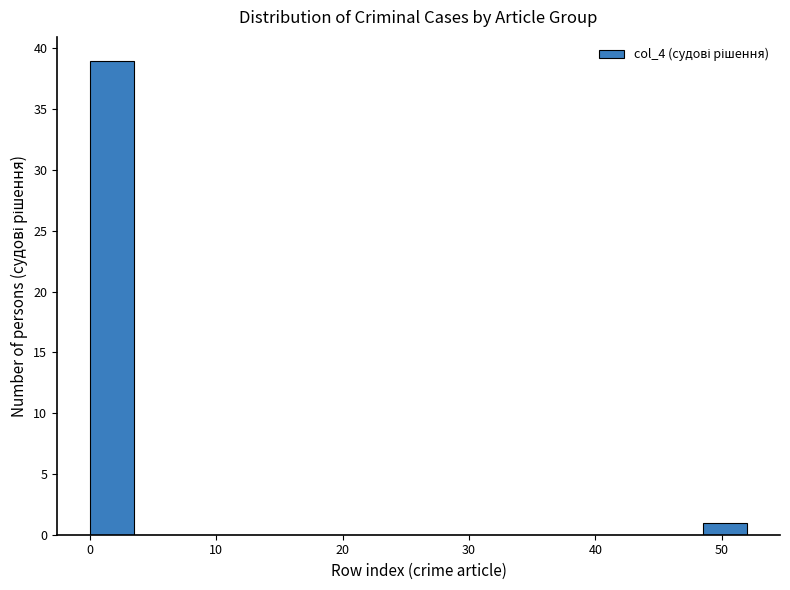

Around what value on the x-axis is the tallest bar? Give the approximate position of its centre, as read against the axis.

2